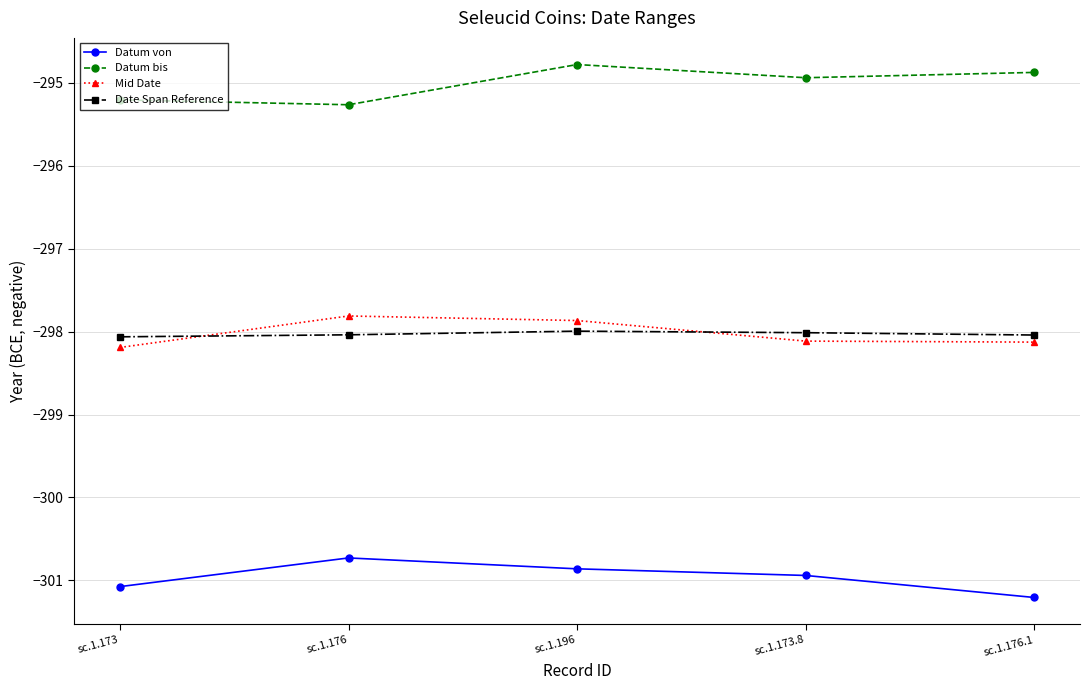

What is the minimum value shown in the chart?

-301.2